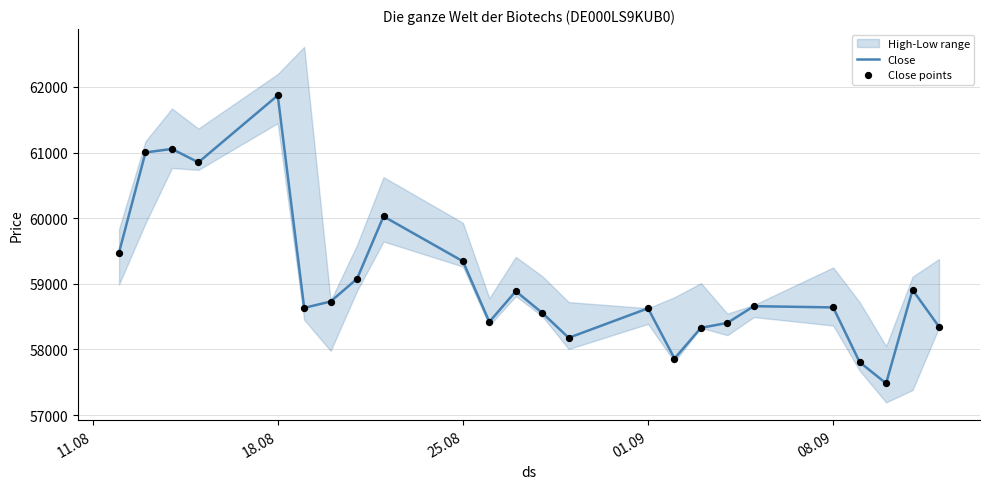

What is the lowest value of the Close series?

57483